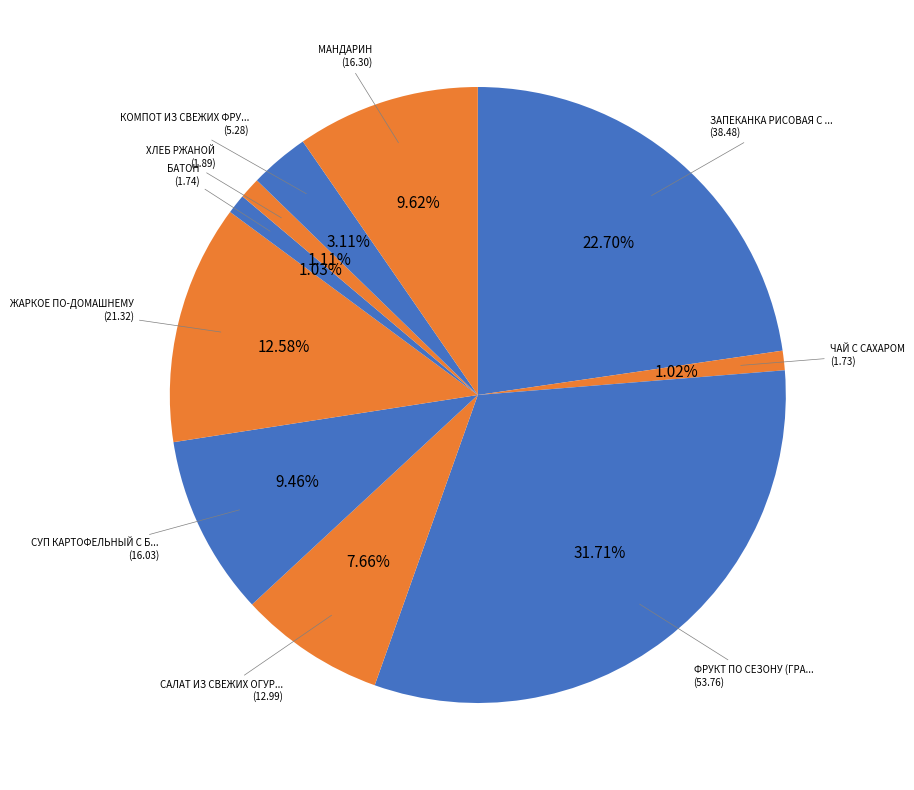

To the nearest percent, what is the difference between the largest and smallest slice percentages?

31%